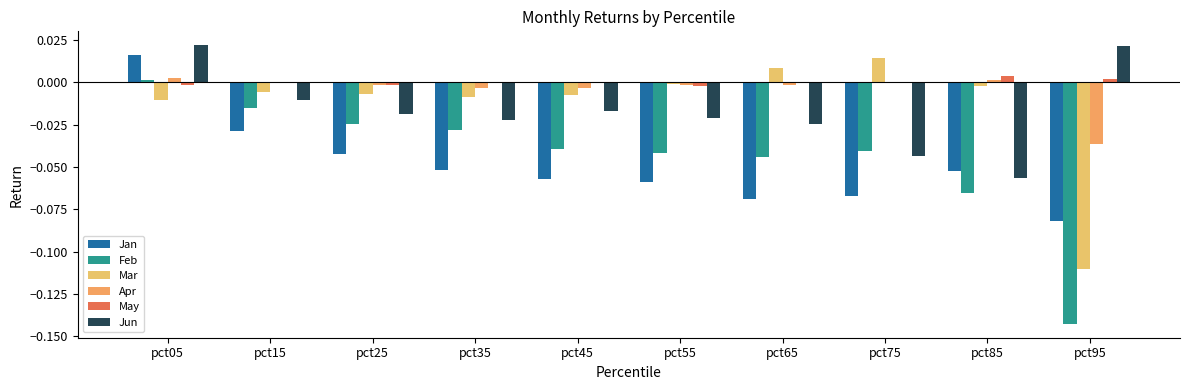

Does the chart contain stacked bars?

No